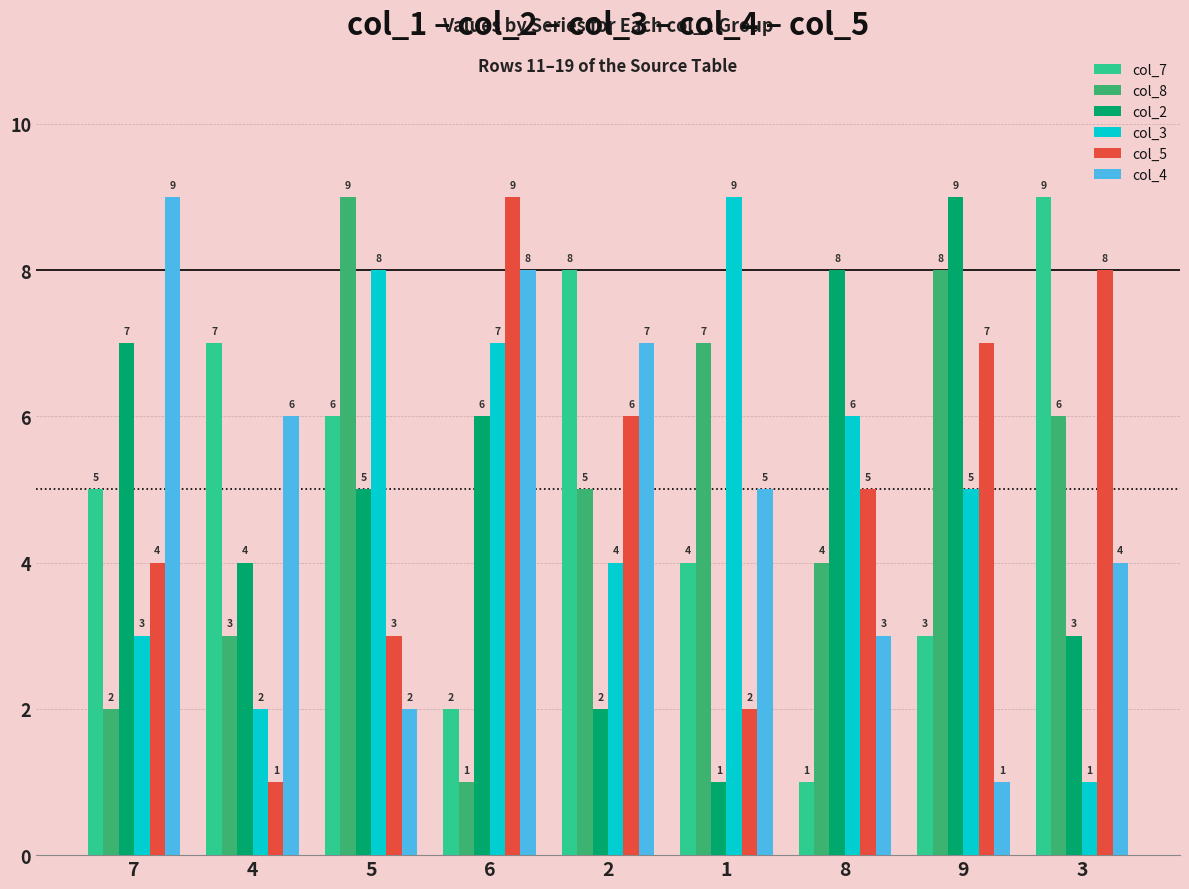

Where is col_8 nearest to the value 5?

2